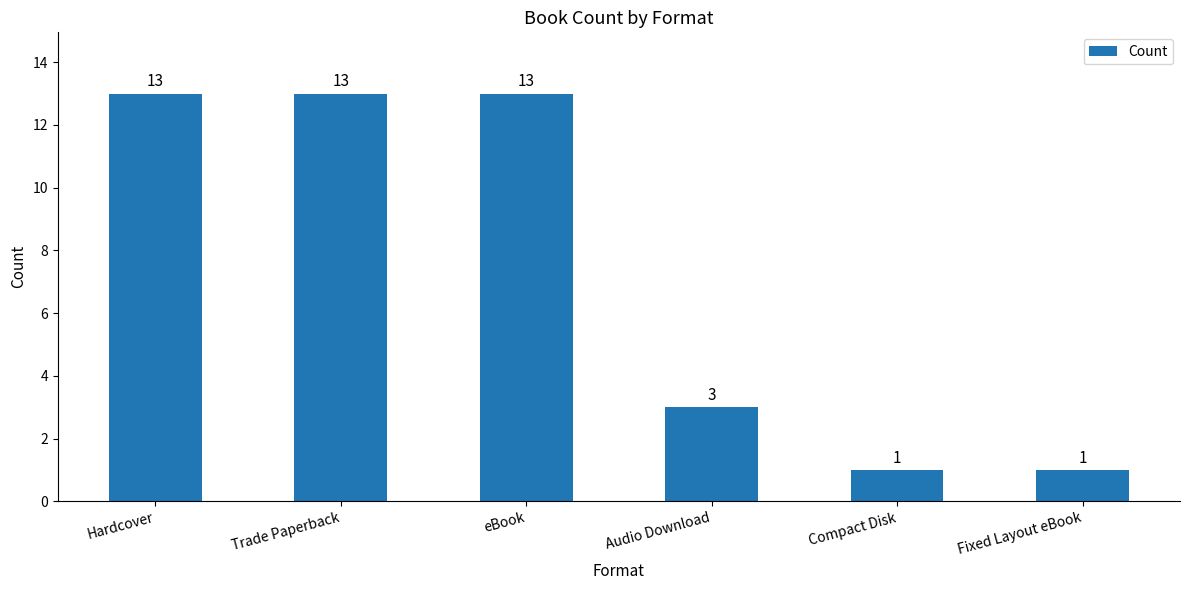

What is the maximum value shown in the chart?

13